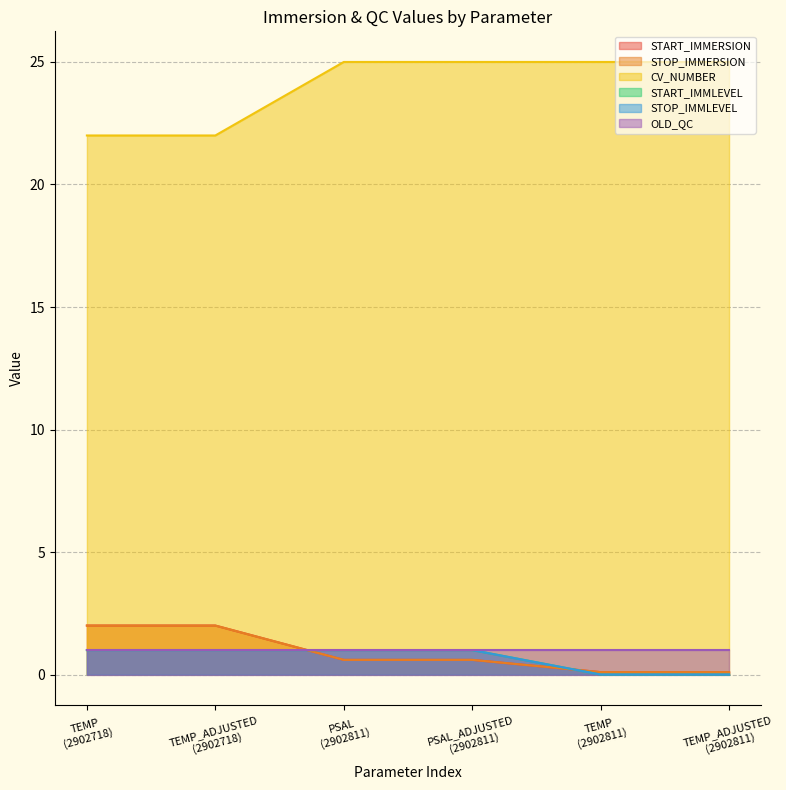

Which series has the largest total across all categories?

CV_NUMBER